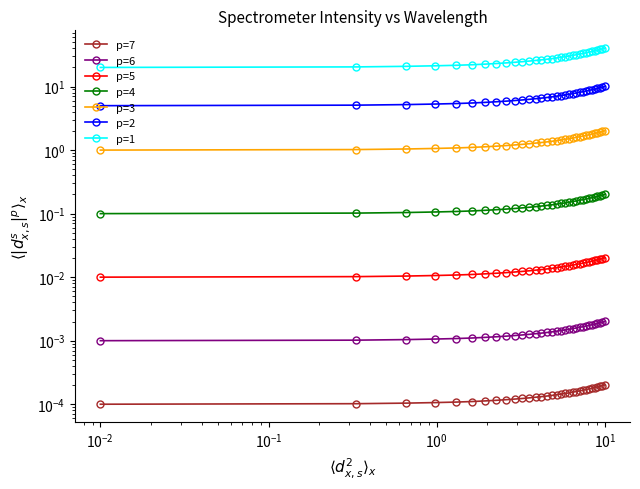

Which has a higher value, 218.6332 or 222.6447?

222.6447